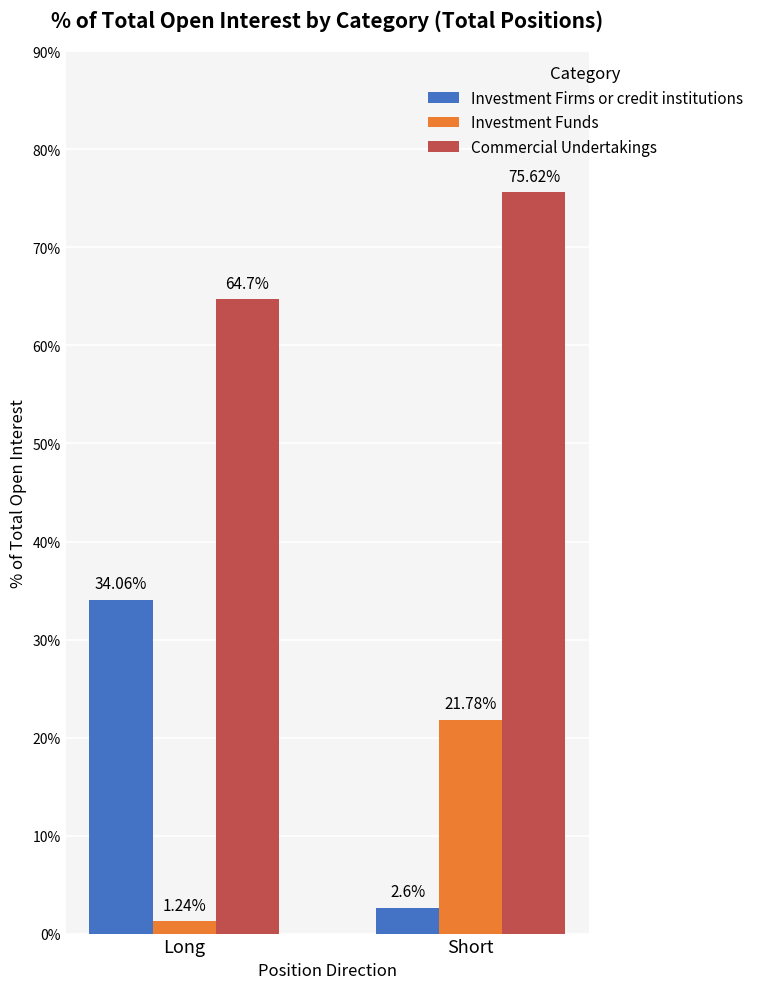

Where is Investment Firms or credit institutions nearest to the value 18?

Short